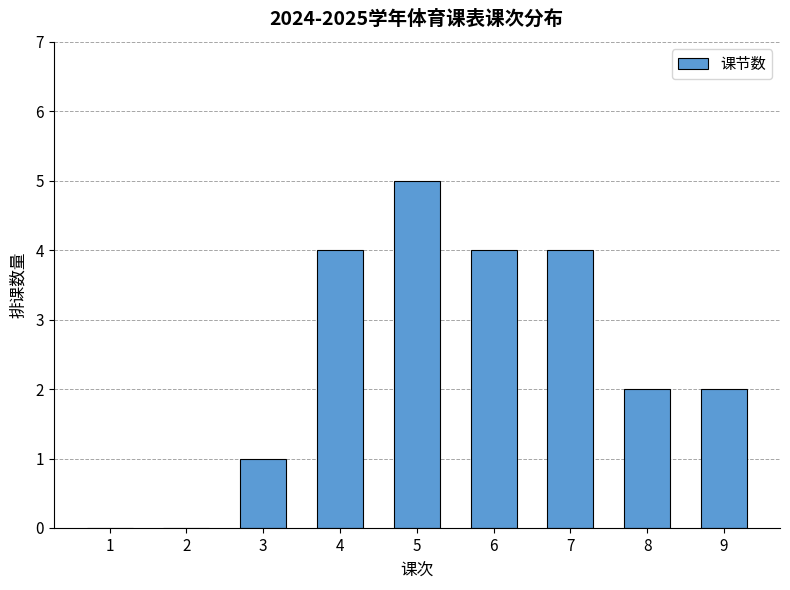

Reading left to right, transcribe all the data shown in this chart.

1=0	2=0	3=1	4=4	5=5	6=4	7=4	8=2	9=2